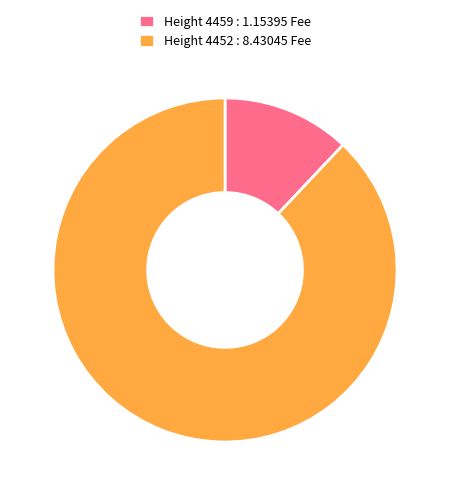

Rank the categories by value from highest to lowest.

Height 4452 : 8.43045 Fee, Height 4459 : 1.15395 Fee